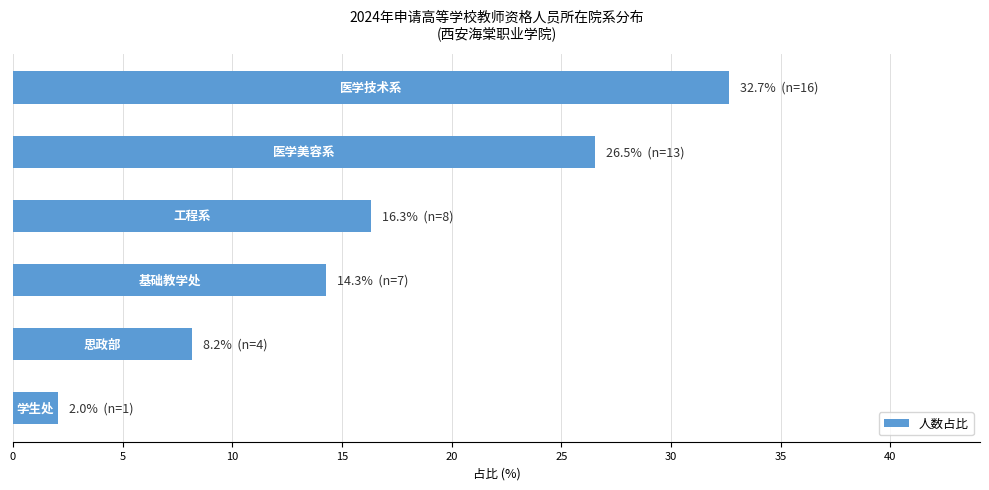

Reading top to bottom, extract all data points from this chart.

32.7	26.5	16.3	14.3	8.2	2.0